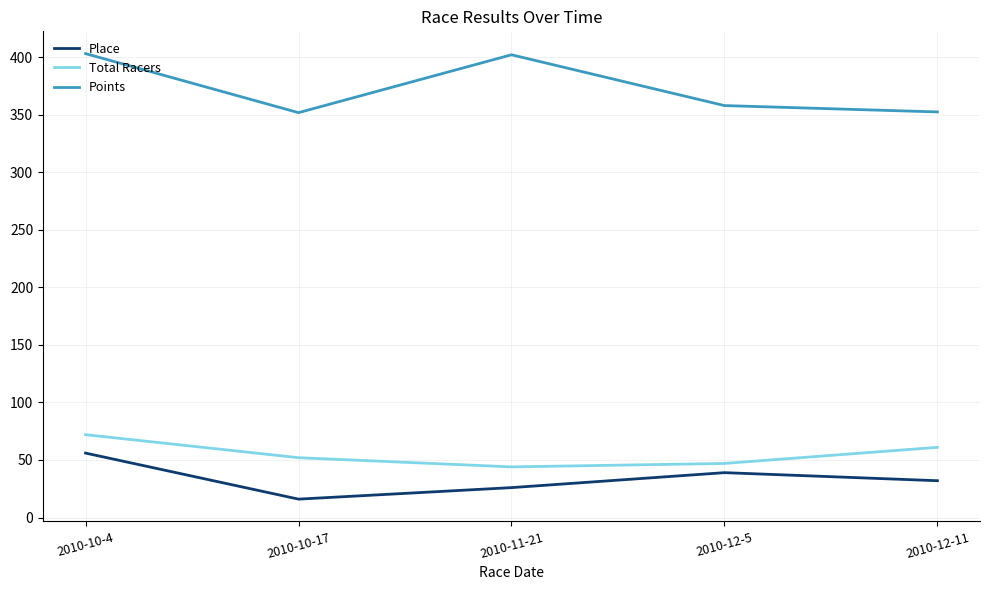

Which series has the widest spread of values?

Points